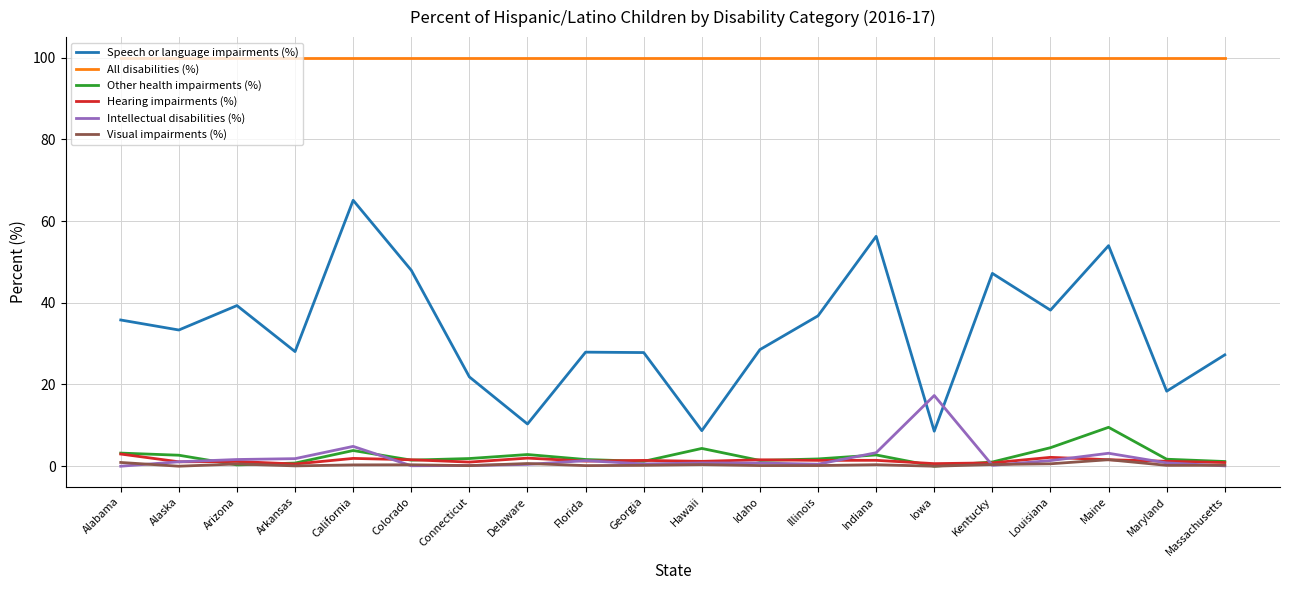

How many lines are shown in the chart?

6